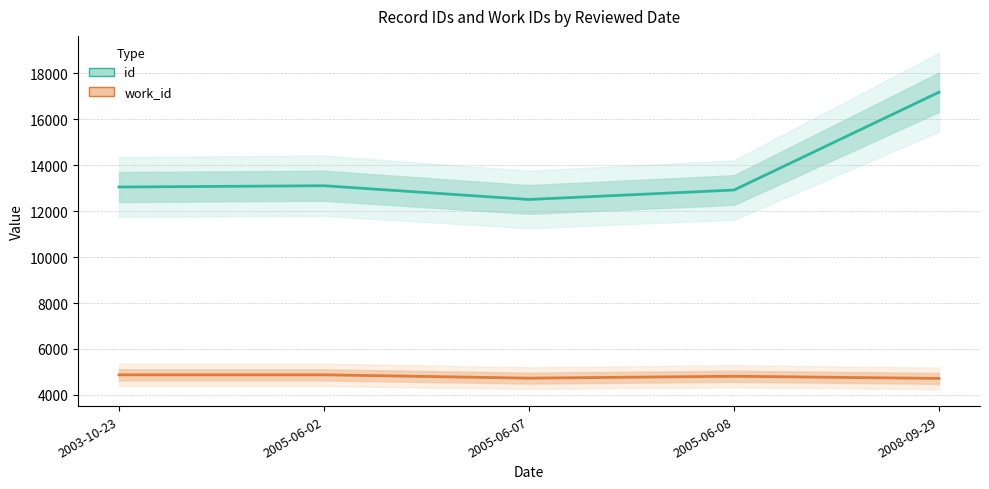

True or false: work_id and id cross at least once.

False